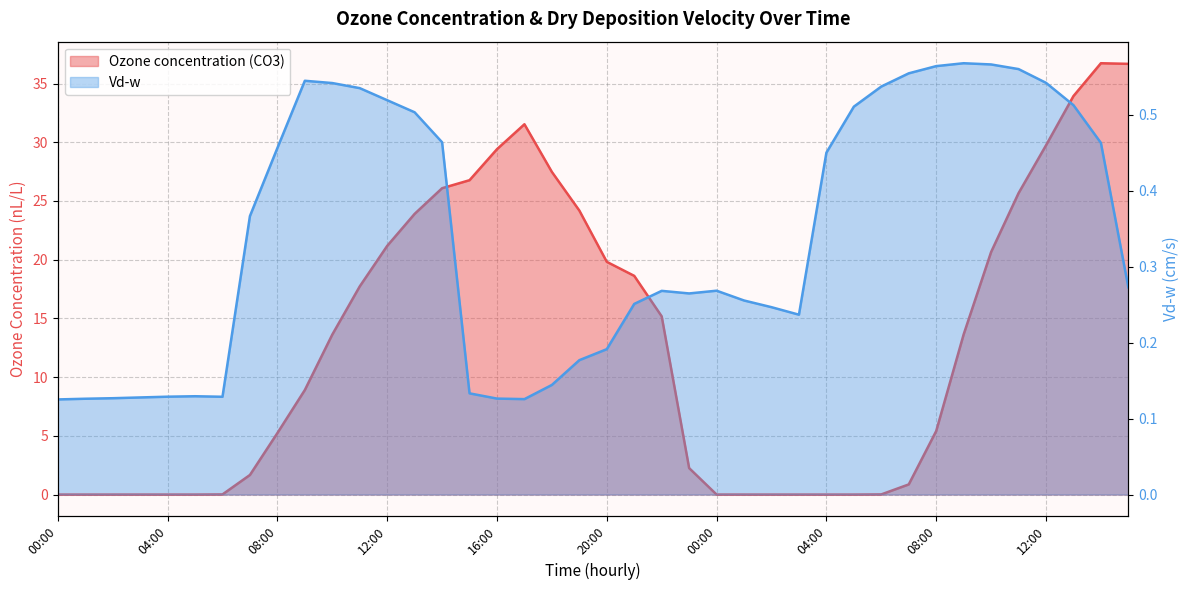

Where is the first local minimum for Vd-w?

06:00